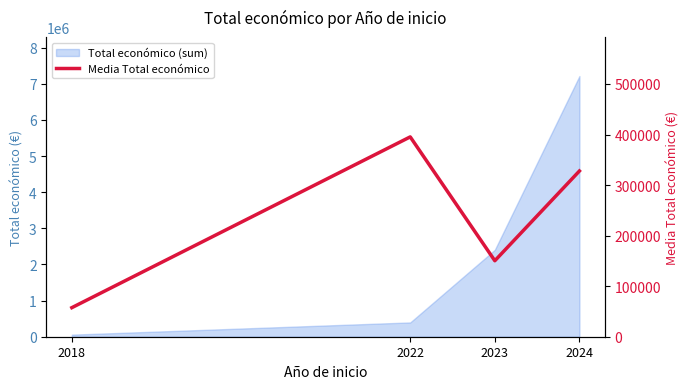

Rank the categories by value from highest to lowest.

2022, 2024, 2023, 2018